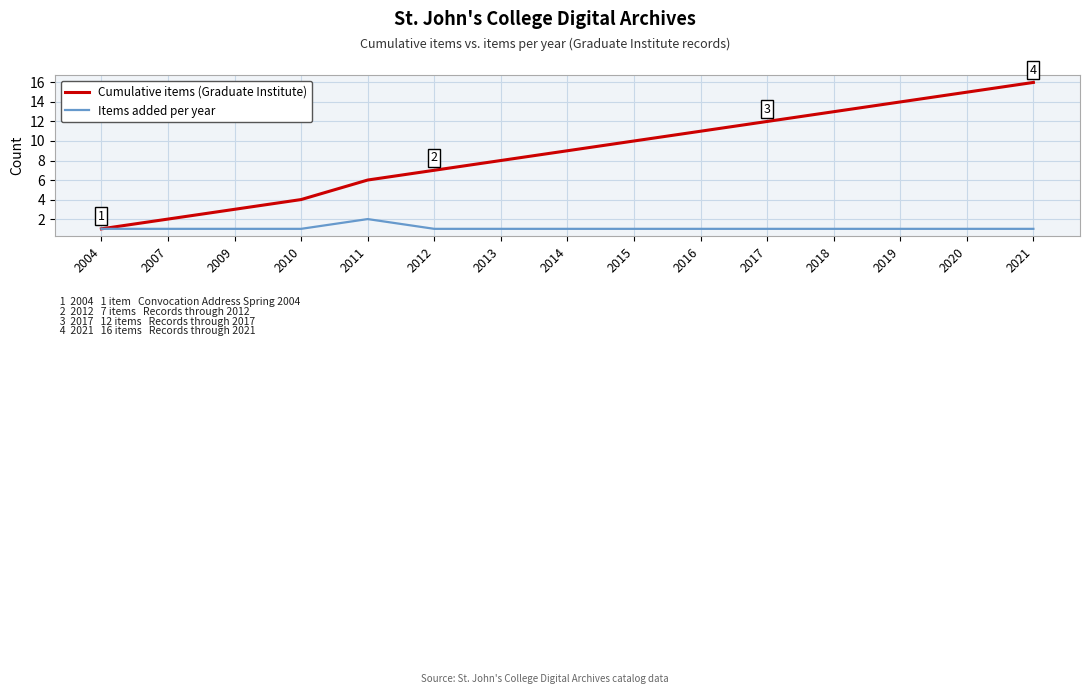

How many lines are shown in the chart?

2